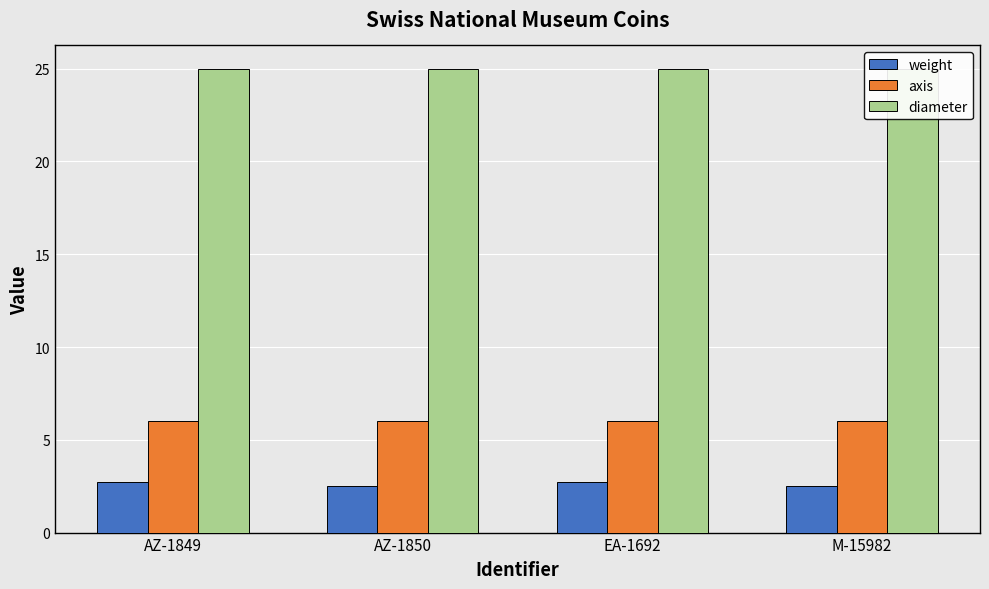

What is the label of the 4th bar from the left?

M-15982